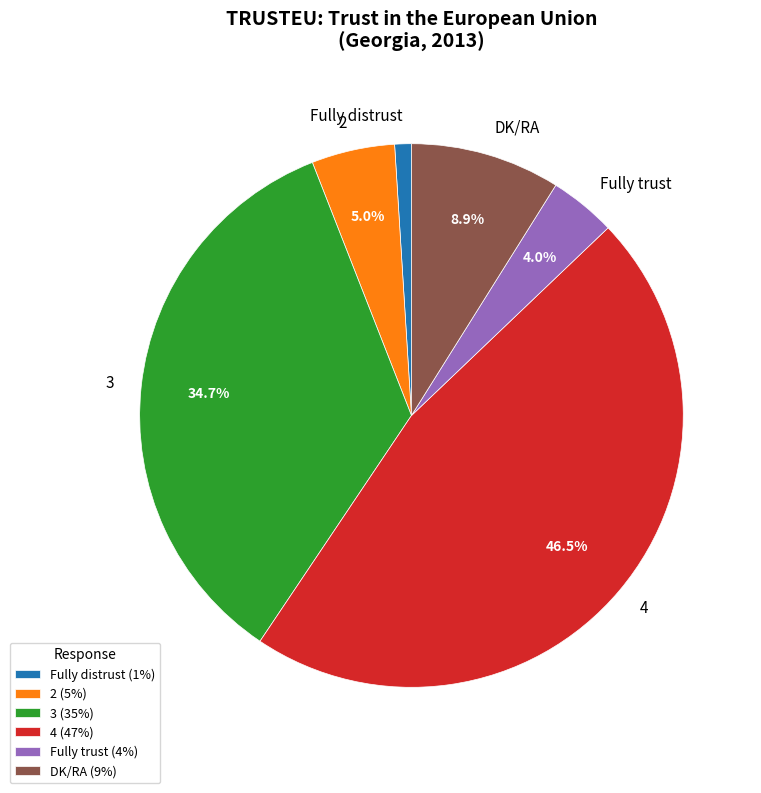

What percentage is NOT represented by 4?

53.5%